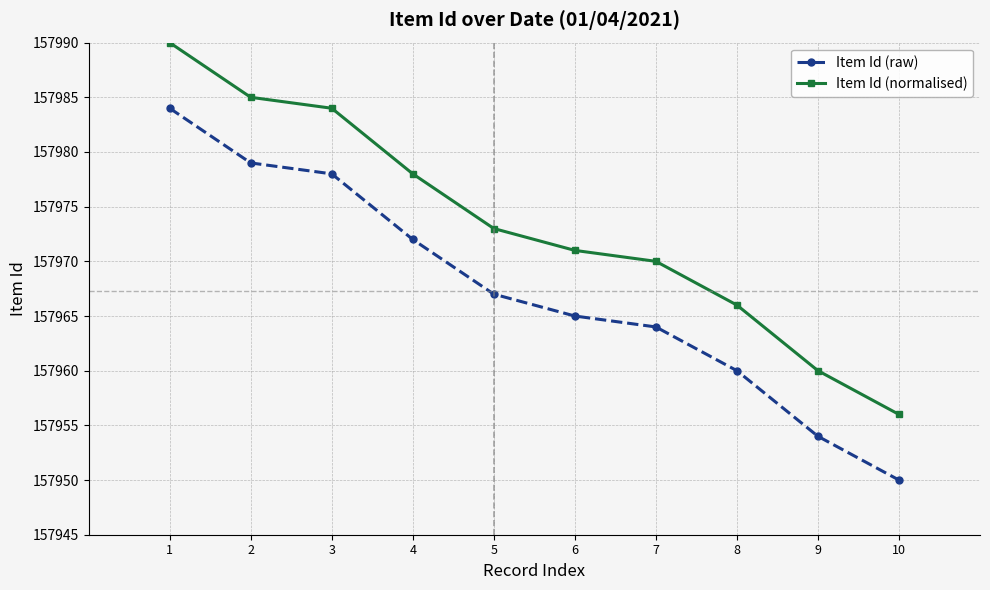

True or false: Item Id (raw) and Item Id (normalised) cross at least once.

False